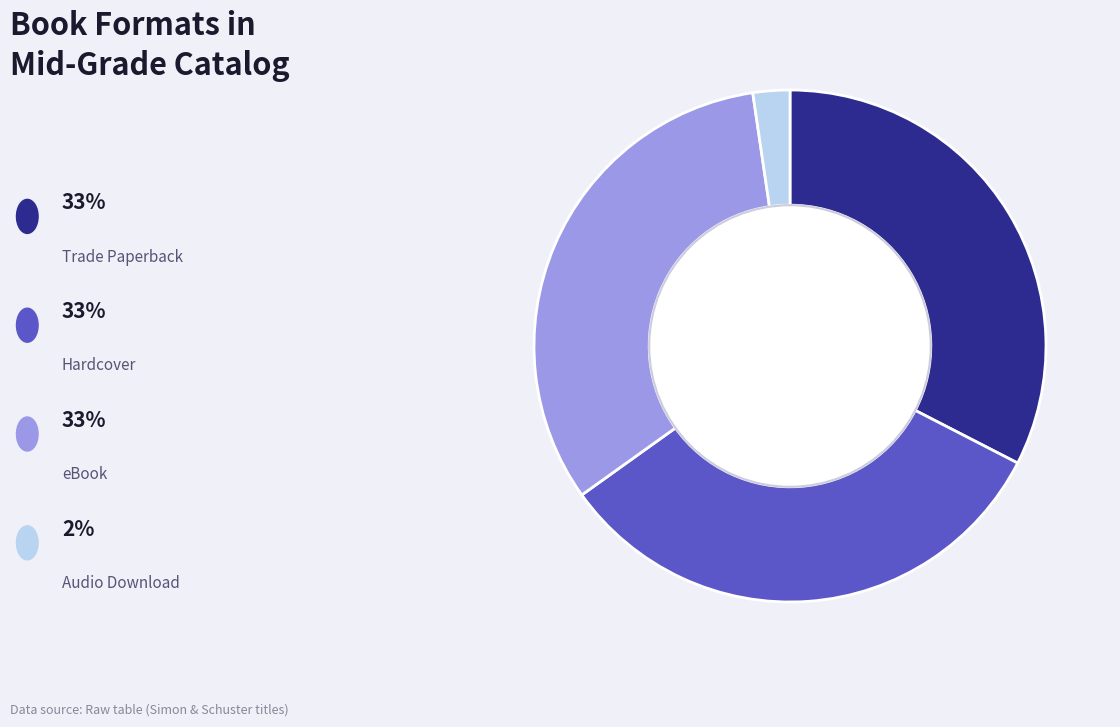

Count the number of slices in the pie.

4